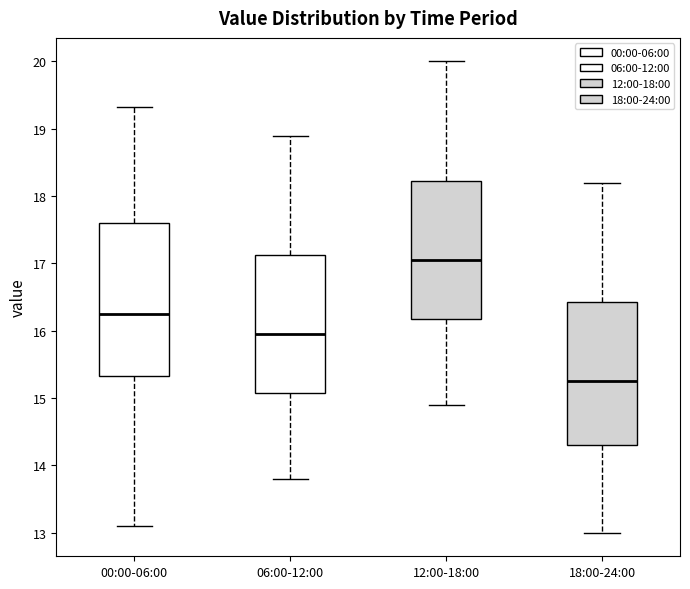

Where is the lower edge of the box for 00:00-06:00 on the y-axis? The values are not printed on the chart, so give them approximately, as read against the axis.

15.3